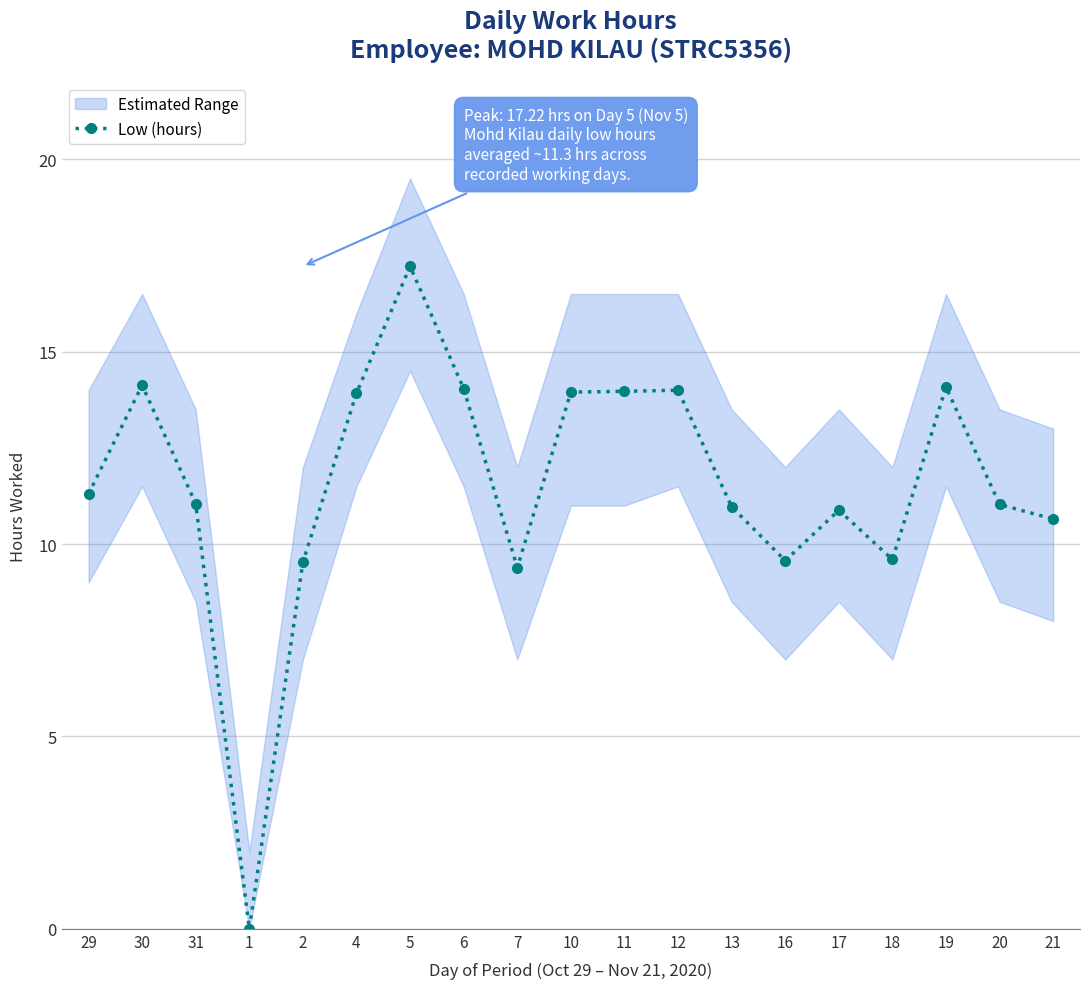

How many data points are less than 11?

8